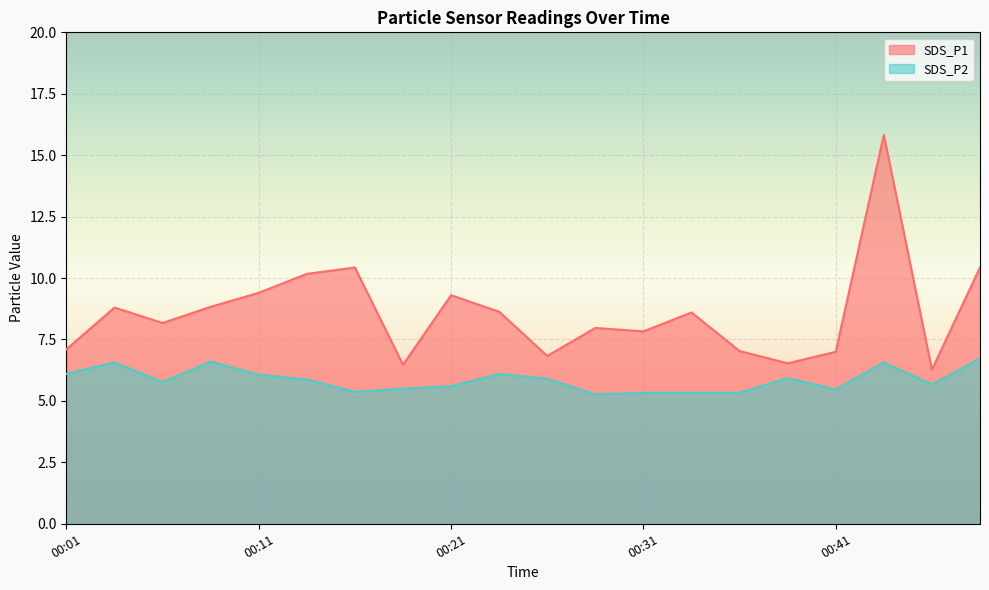

Which series has the largest range (max minus min)?

SDS_P1